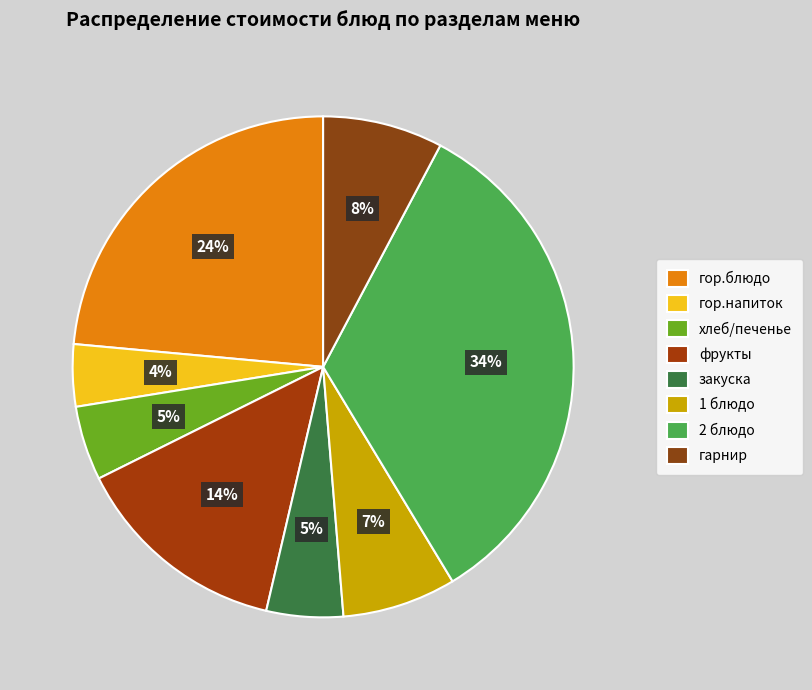

Is it true that закуска is 18% of the pie?

False